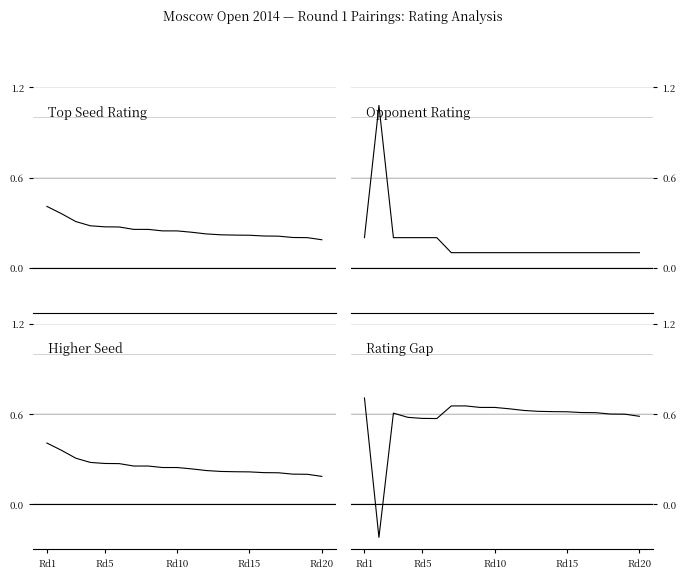

Rank the series at Rd10 from highest to lowest value.

Gap (norm.), Seed Rating (norm.), Higher (norm.), Opp Rating (norm.)